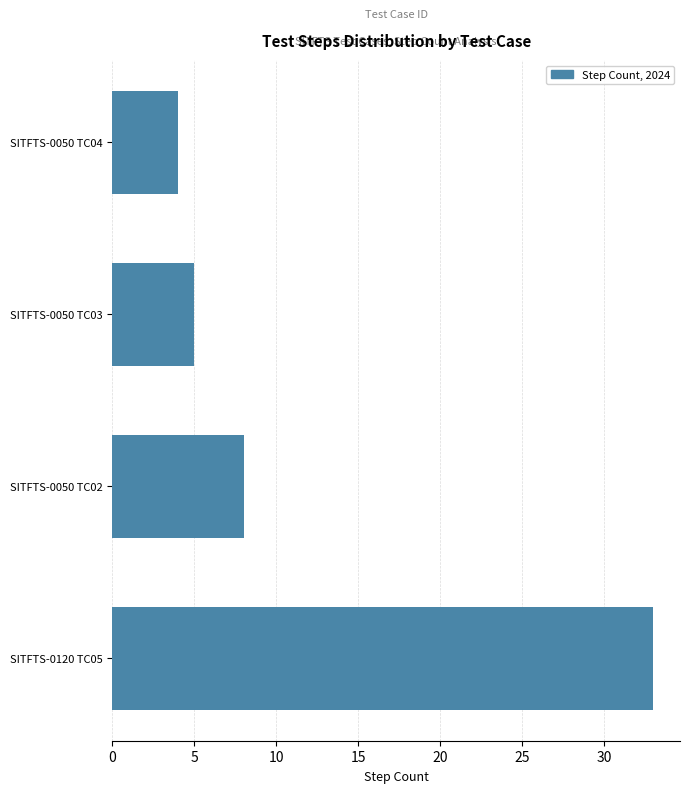

Reading bottom to top, what are all the values shown in this chart?

SITFTS-0120 TC05=33	SITFTS-0050 TC02=8	SITFTS-0050 TC03=5	SITFTS-0050 TC04=4